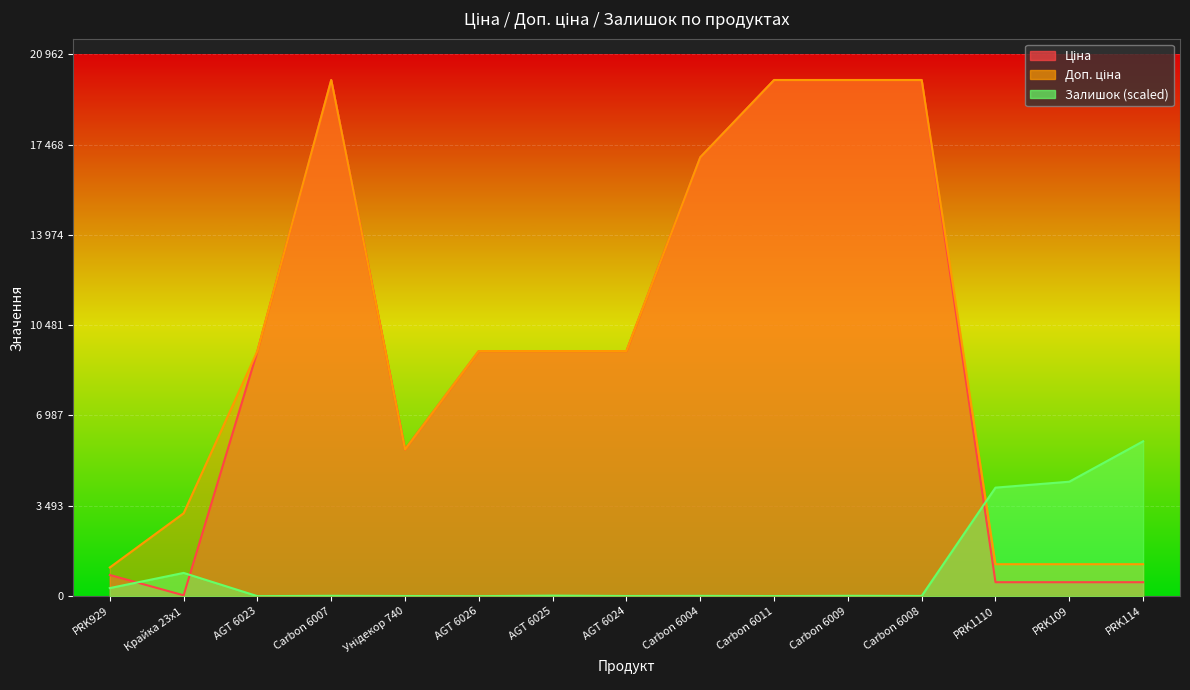

How many values in the Залишок series are below 12?

7